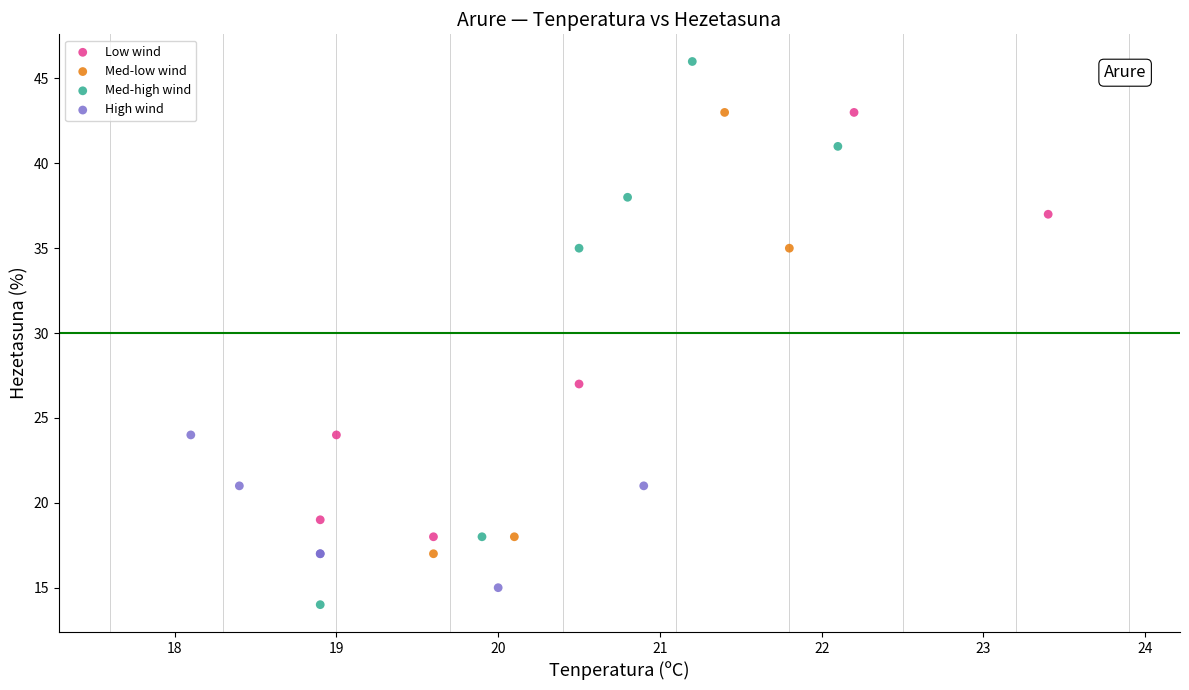

Which series has the largest Y range (max minus min)?

Med-high wind